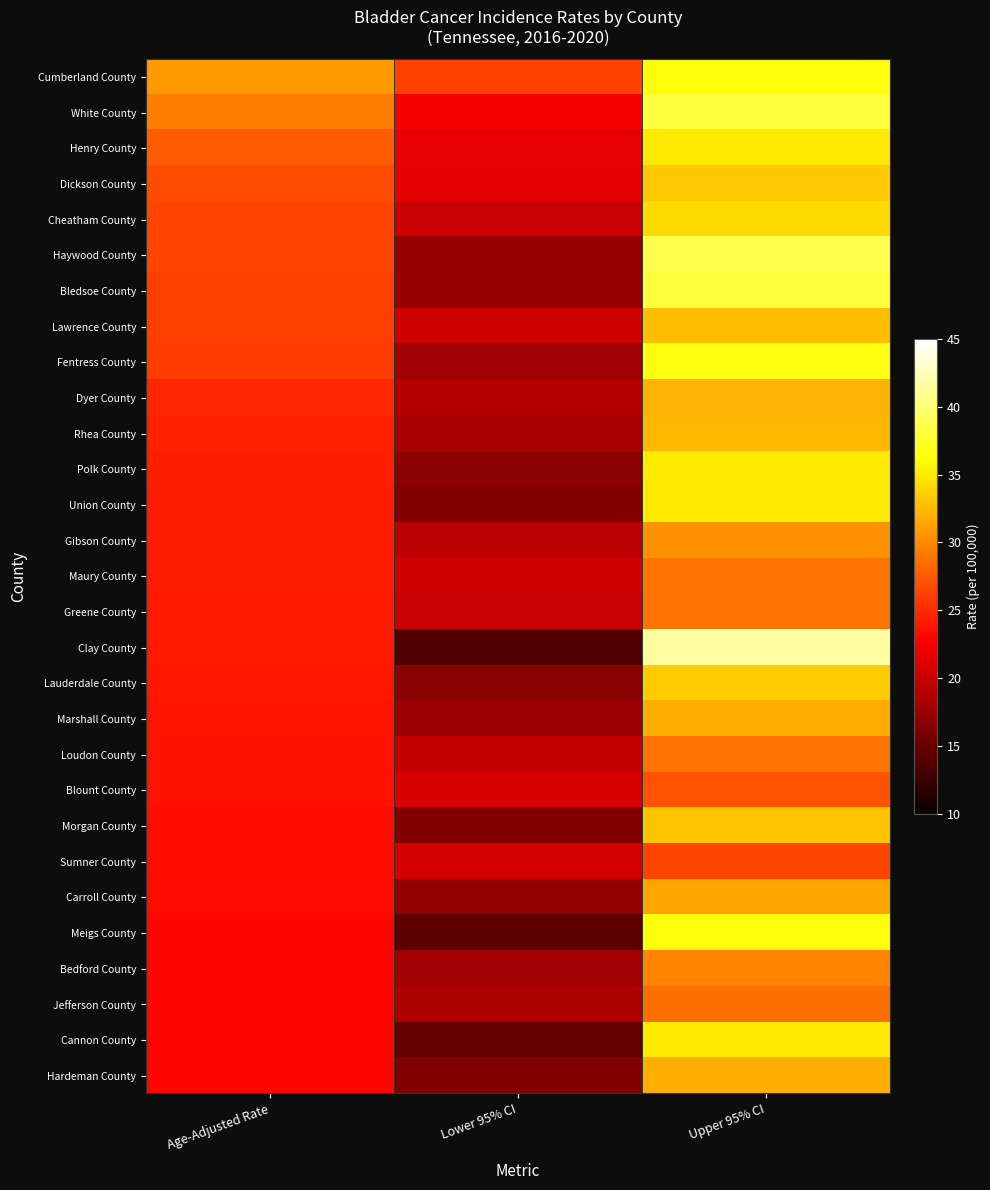

Which series changed the most between Age-Adjusted Rate and Upper 95% CI?

Clay County